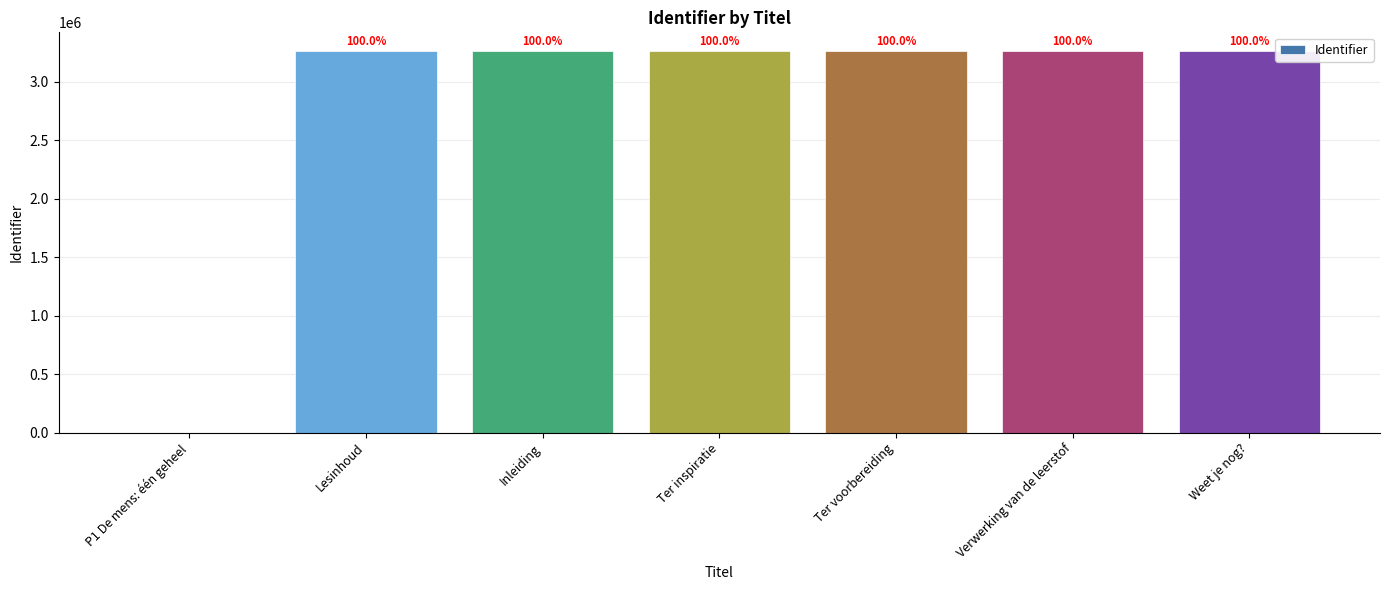

What is the sum of the values at Inleiding and P1 De mens: één geheel?

3259243